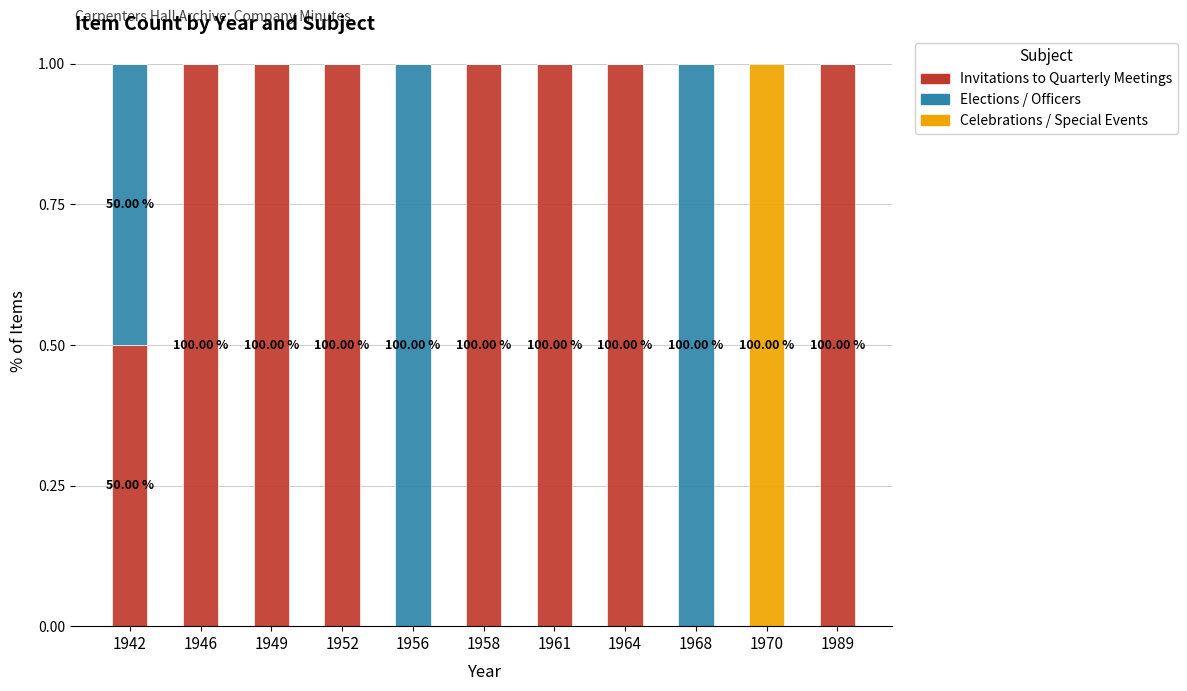

What is the sum of the Invitations to Quarterly Meetings values at 1968 and 1964?

1.0